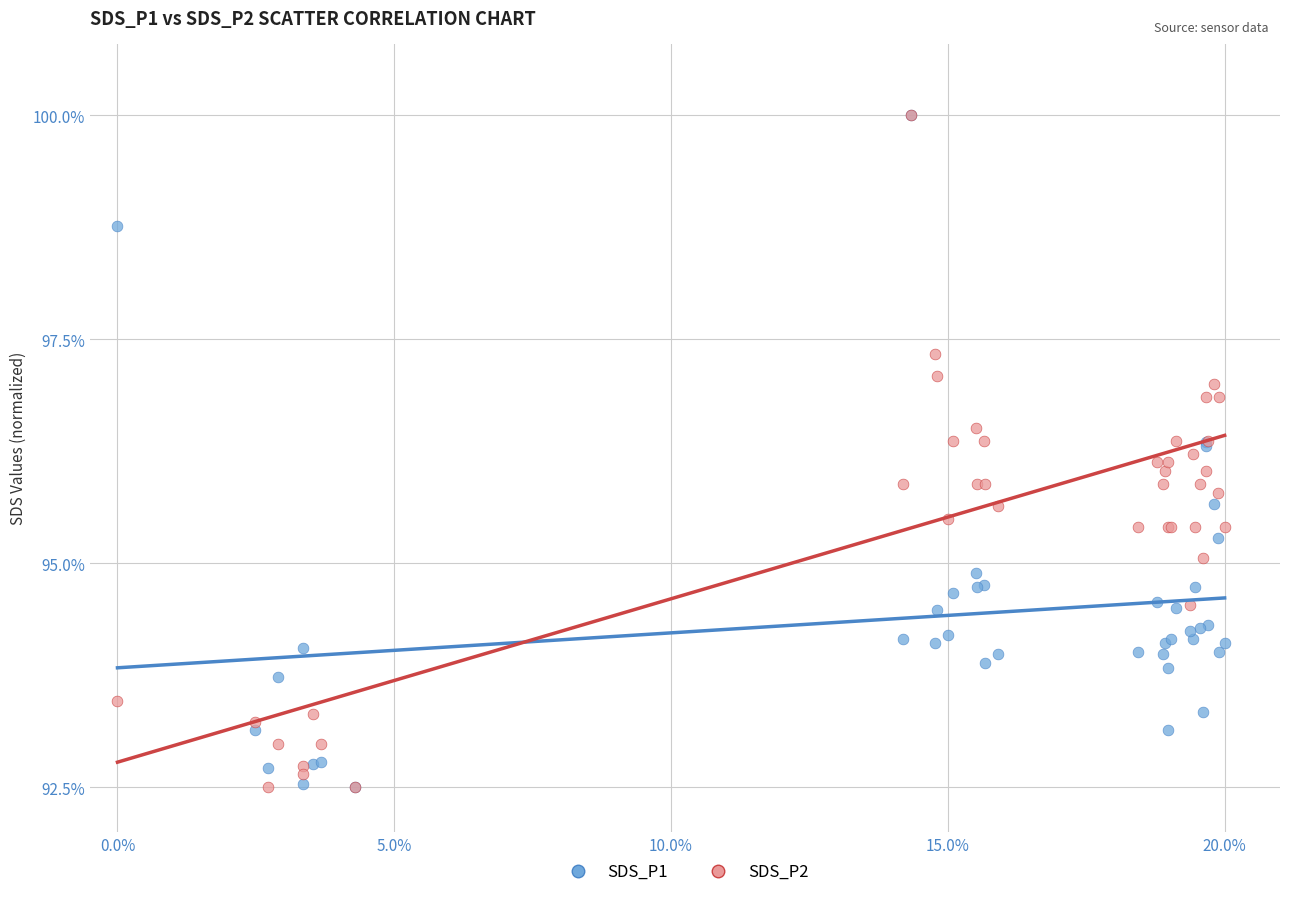

What are all the series names shown in the legend?

SDS_P1, SDS_P2